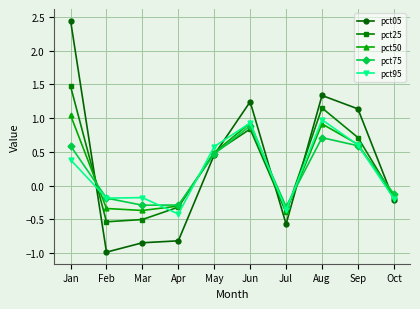

The value of pct95 at Sep is 0.6. True or false?

True